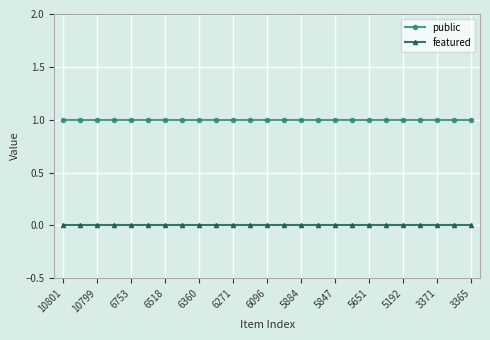

Count the number of categories in the chart.

25